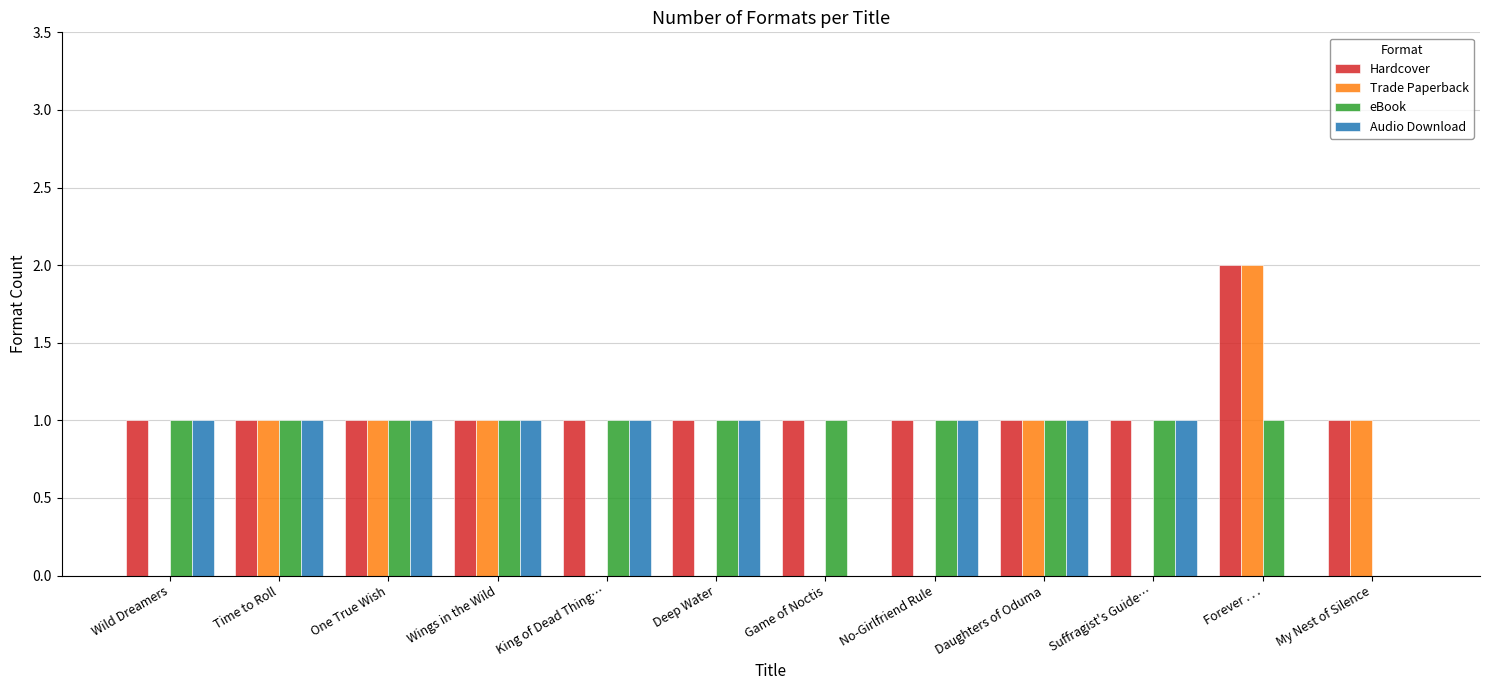

What is the total value across all series at One True Wish?

4